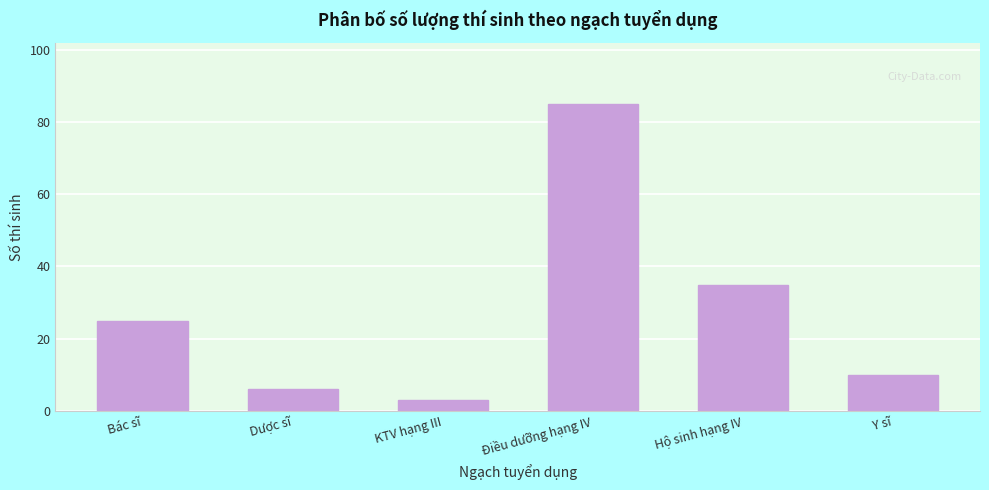

Reading left to right, what are all the values shown in this chart?

Bác sĩ=25	Dược sĩ=6	KTV hạng III=3	Điều dưỡng hạng IV=85	Hộ sinh hạng IV=35	Y sĩ=10